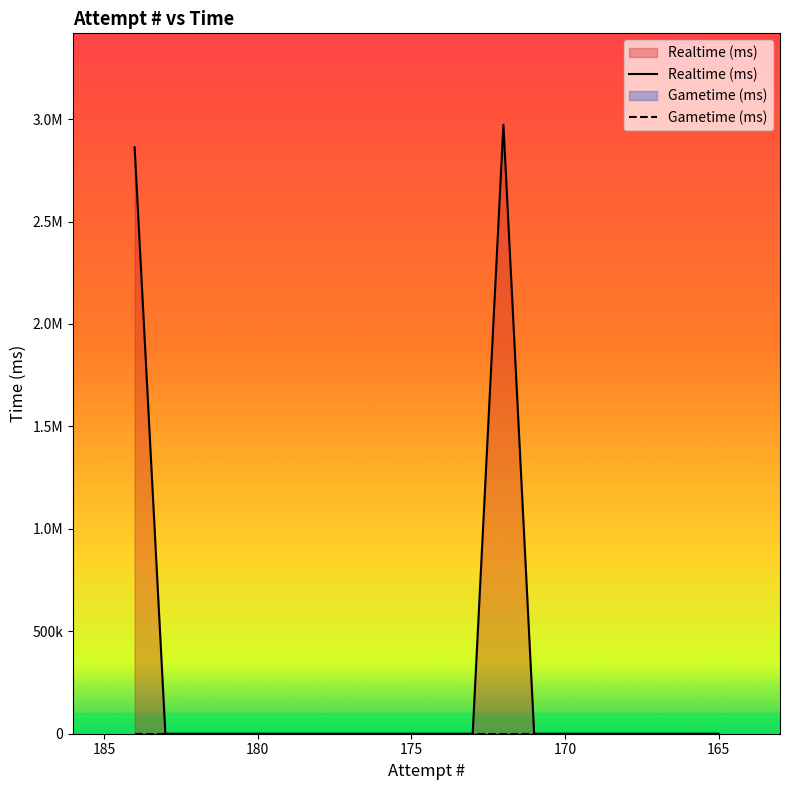

List the series in order of their overall mean, highest first.

Realtime (ms), Gametime (ms)